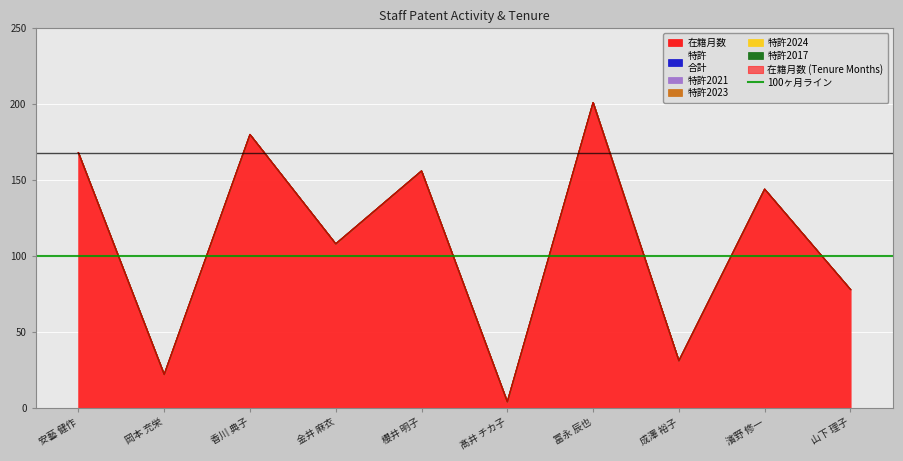

Reading left to right, transcribe all the data shown in this chart.

在籍月数: 168	22	180	108	156	4	201	31	144	78
特許
合計: 0	0	0	0	0	0	0	0	0	0
特許2021: 0	0	0	0	0	0	0	0	0	0
特許2023: 0	0	0	0	0	0	0	0	0	0
特許2024: 0	0	0	0	0	0	0	0	0	0
特許2017: 0	0	0	0	0	0	0	0	0	0